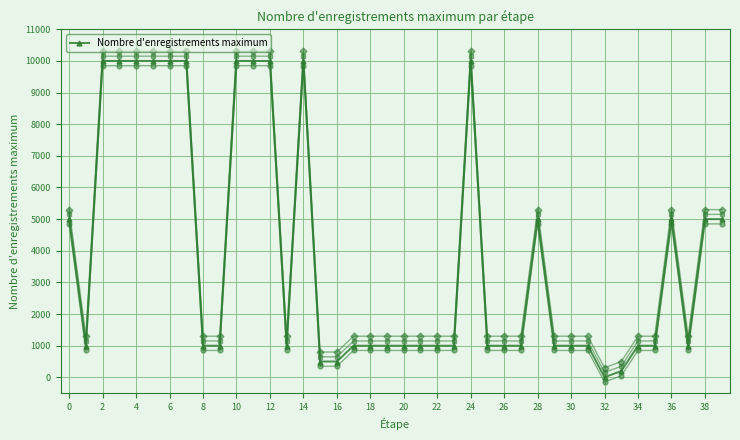

What is the value of the 19th point from the left?

1000